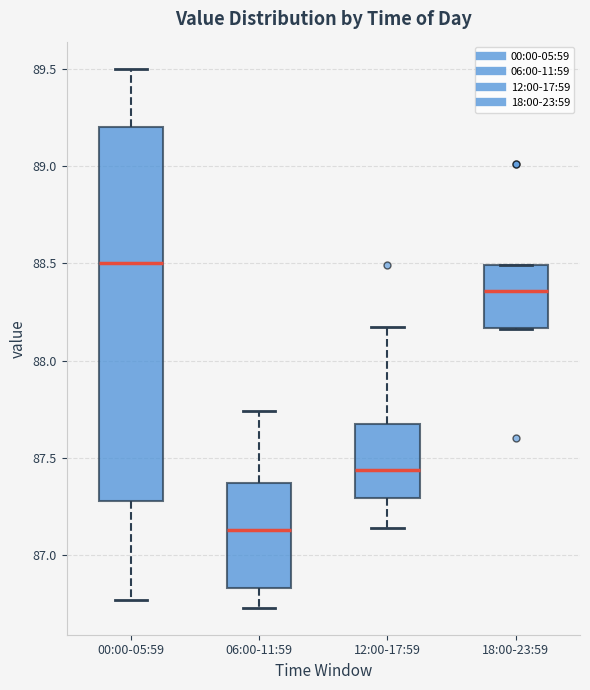

Reading left to right, read every box against the y-axis: the position of its median line, the range the box covers, and the ends of its whiskers. The values are not printed on the chart, so give them approximately, as read against the axis.

00:00-05:59: median 88.50, box 87.30 to 89.20, whiskers 86.75 to 89.50
06:00-11:59: median 87.15, box 86.85 to 87.35, whiskers 86.75 to 87.75
12:00-17:59: median 87.45, box 87.30 to 87.65, whiskers 87.15 to 88.15
18:00-23:59: median 88.35, box 88.15 to 88.50, whiskers 88.15 to 88.50